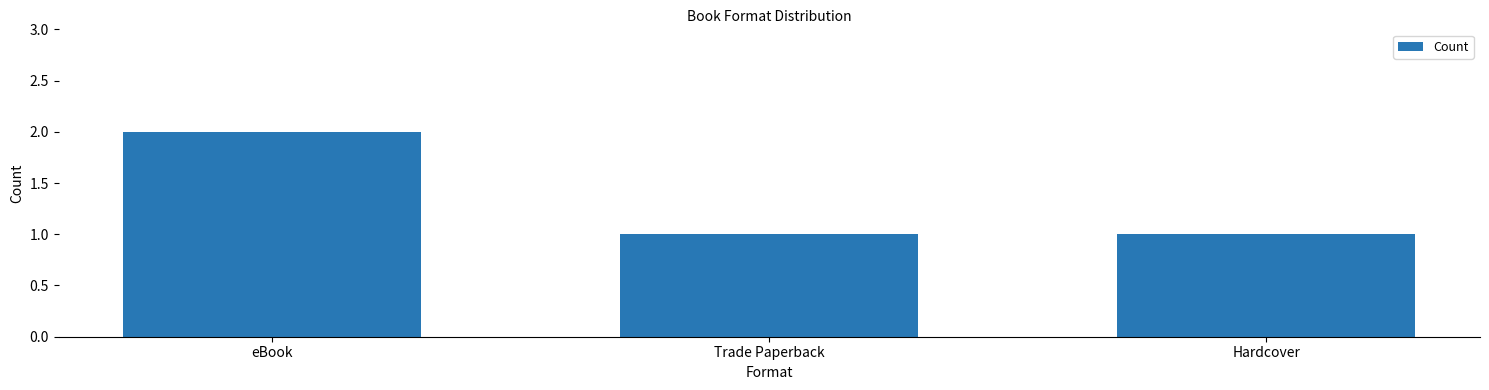

The value at Hardcover is 1. True or false?

True